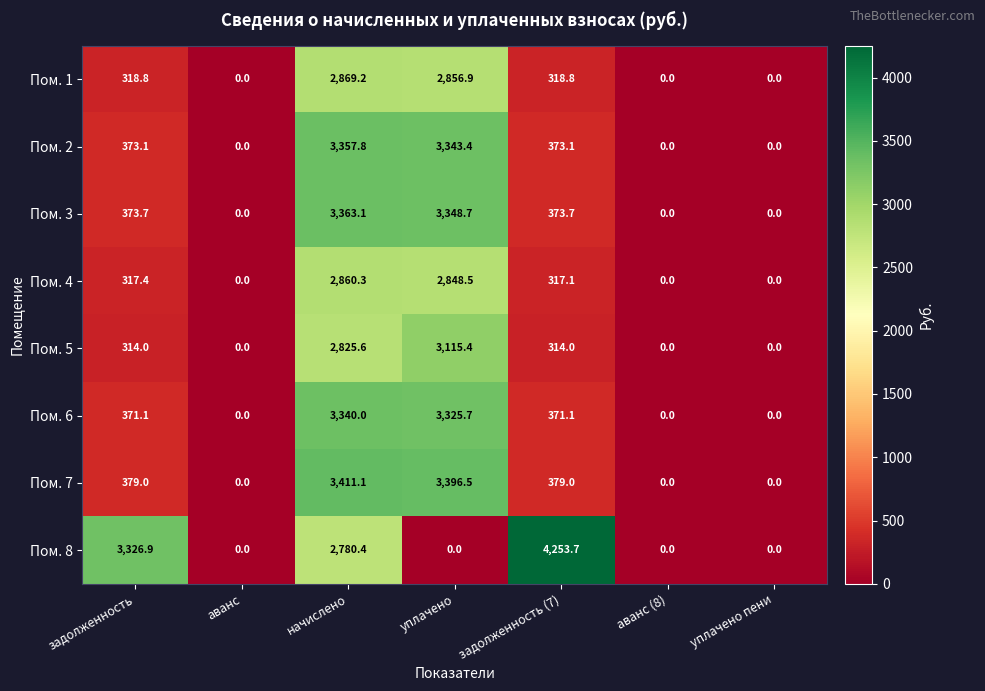

Is it true that Пом. 8 equals 0.0 at уплачено?

True